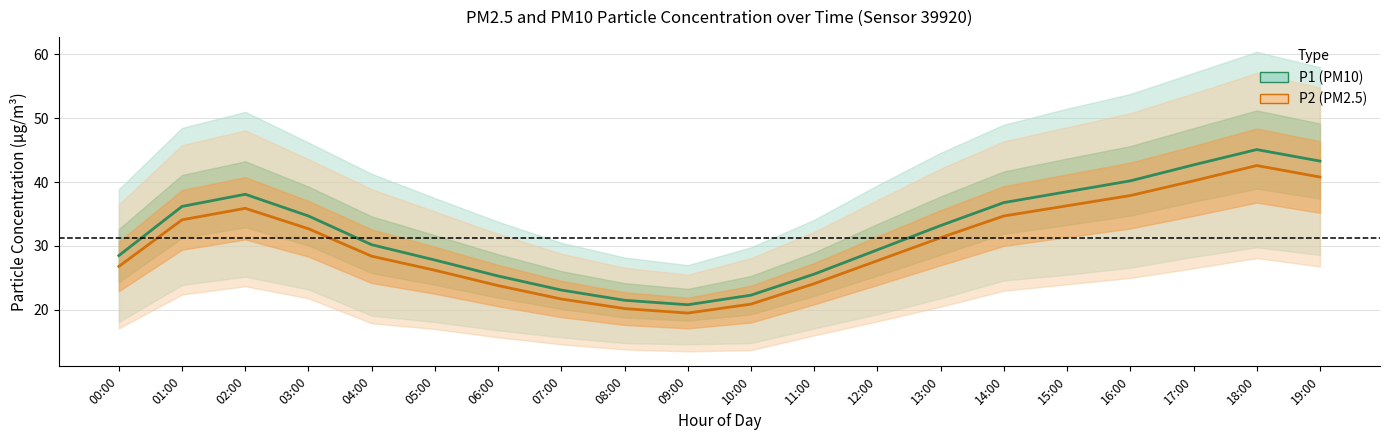

The P2 series shows 29.4 at 10:00. True or false?

False